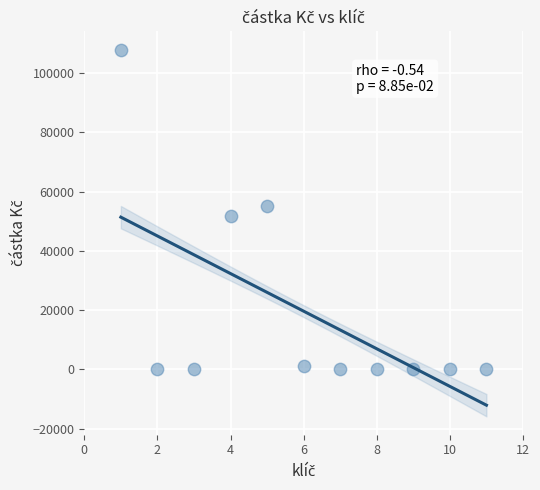

What is the average X value?

6